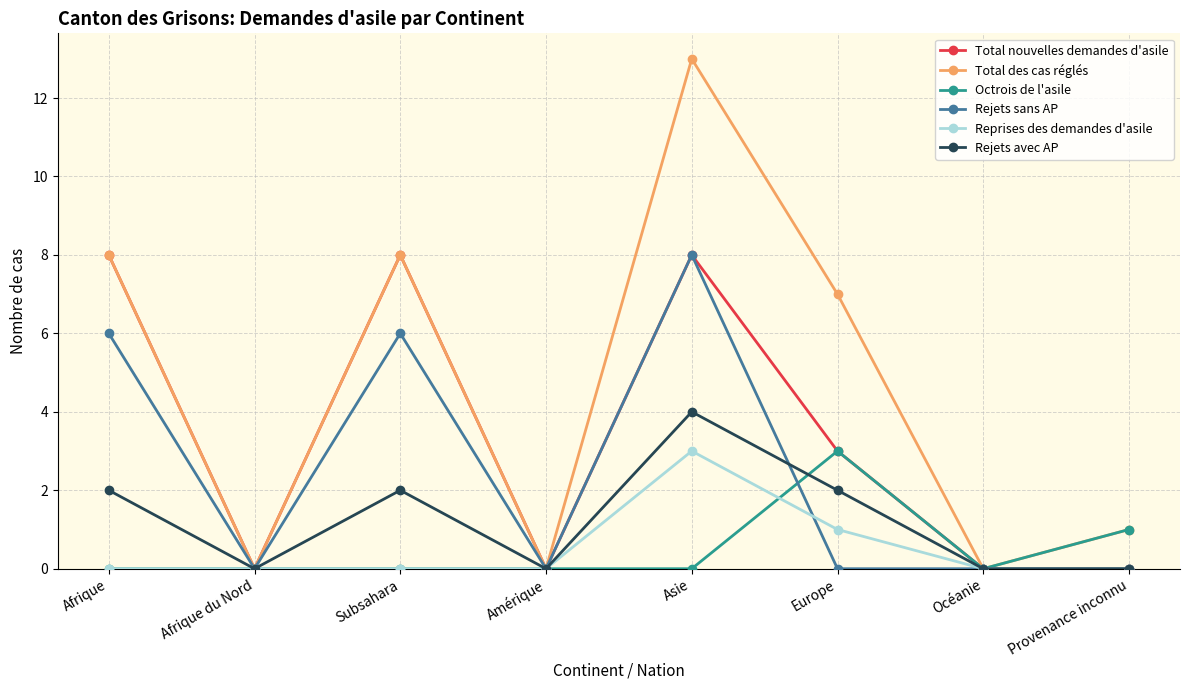

What is the total value across all series at Asie?

36